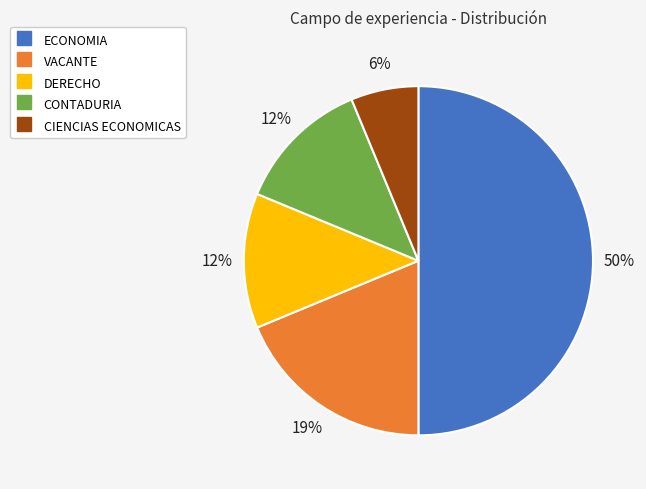

Does DERECHO account for over 50% of the chart?

No